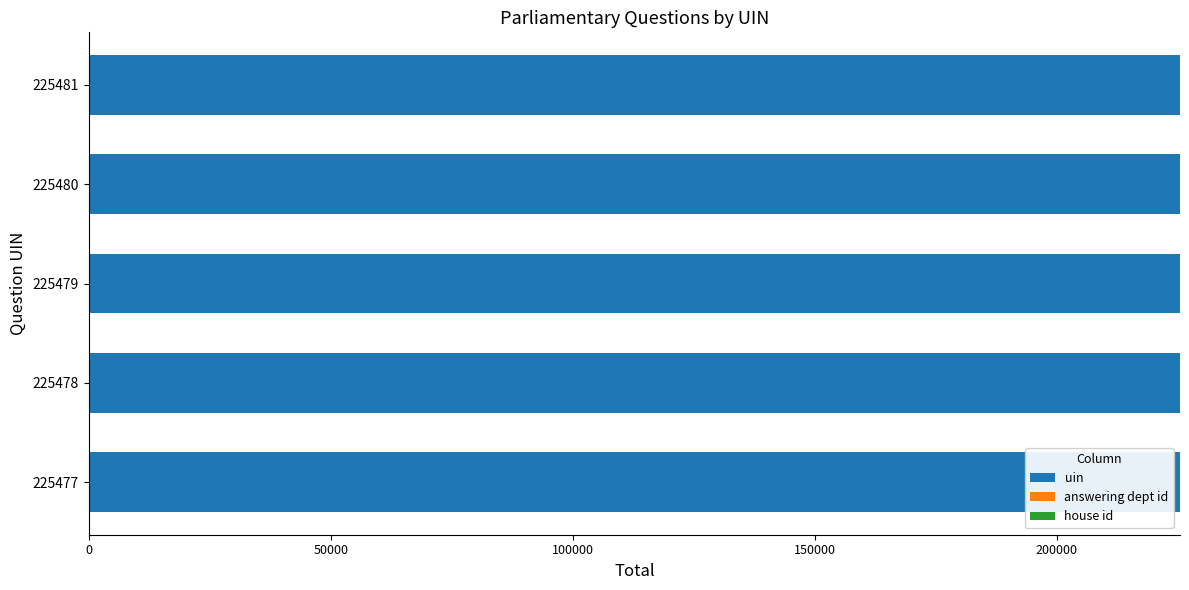

The value of uin at 225479 is 369634. True or false?

False